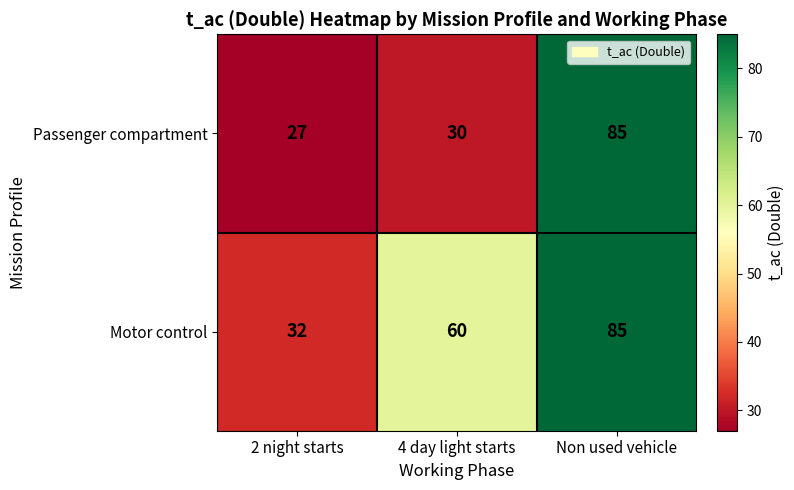

At which label is Passenger compartment closest to 56?

4 day light starts